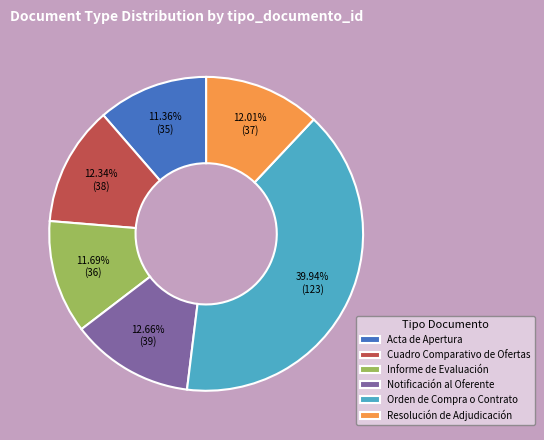

What is the ratio of the value at Cuadro Comparativo de Ofertas to the value at Acta de Apertura?

1.1